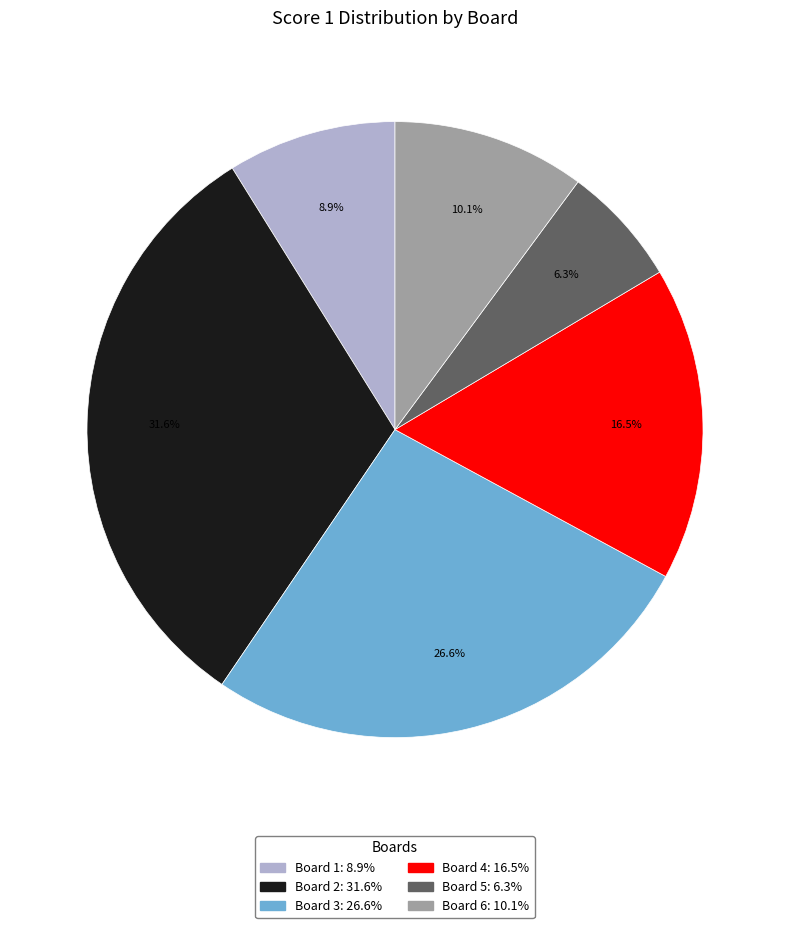

Does any single category account for the majority?

No